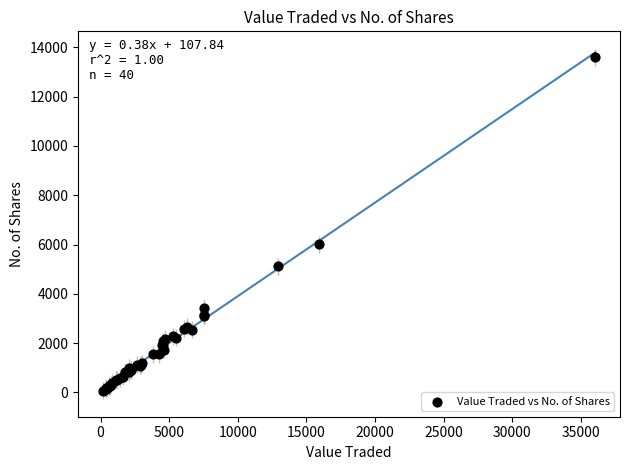

What Y value in the scatter plot is closest to 6832?

6005